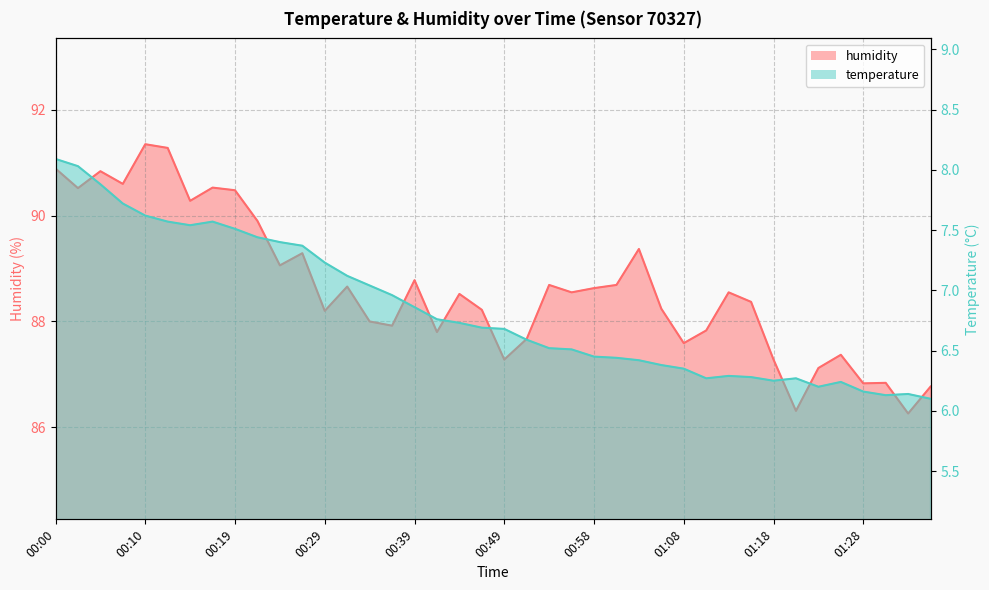

At which category does temperature reach its first local valley?

00:14